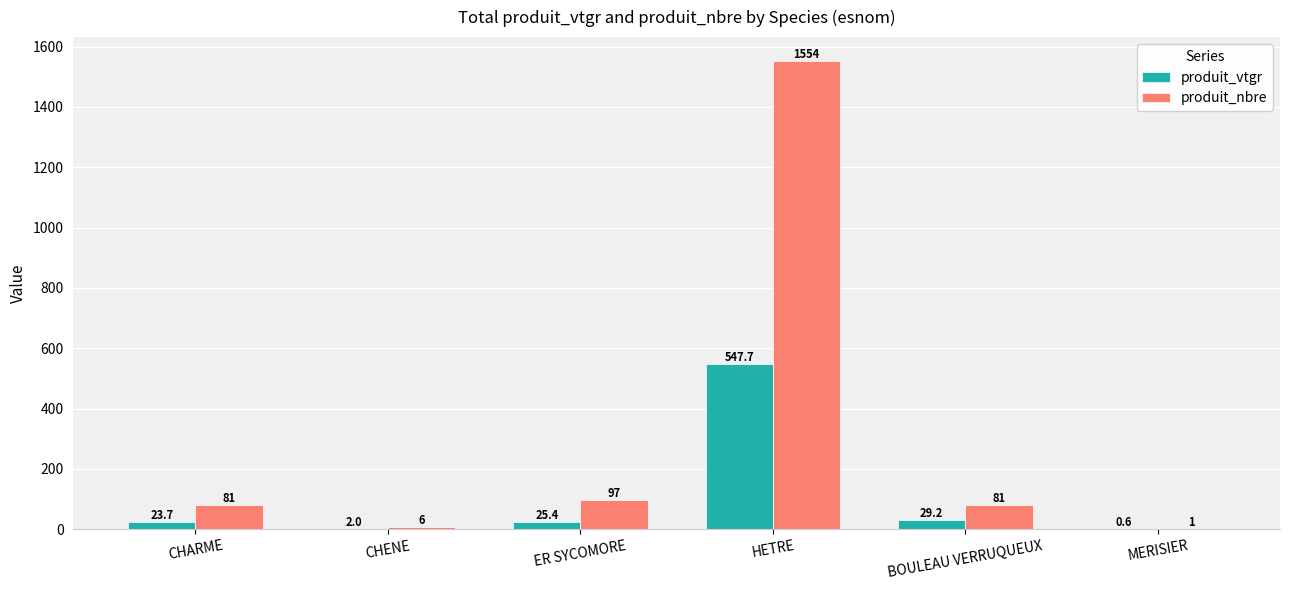

How many groups of bars are there?

6